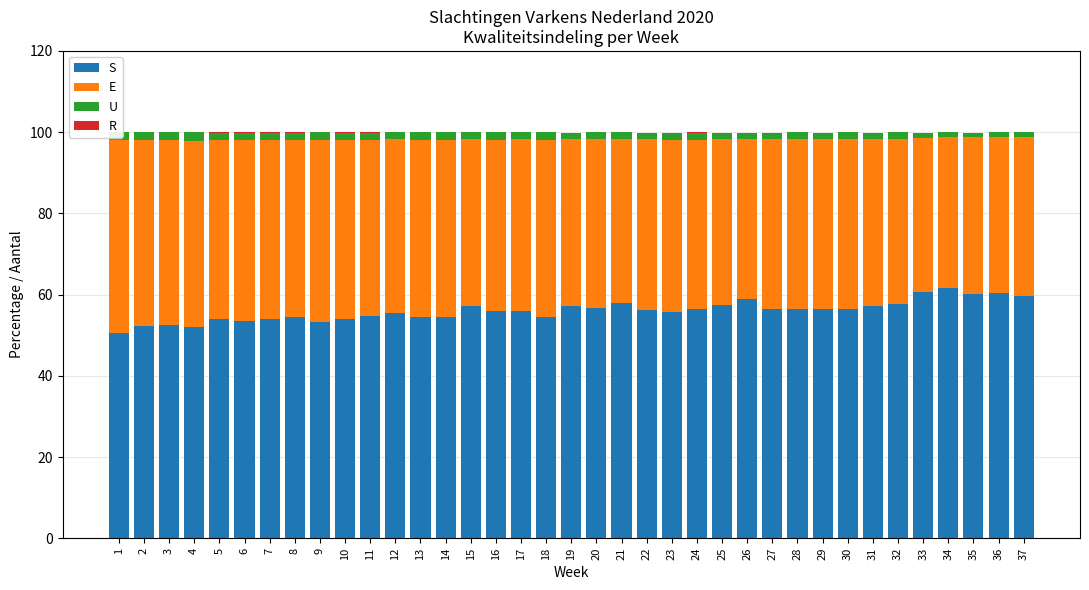

Which series has the largest total across all categories?

S